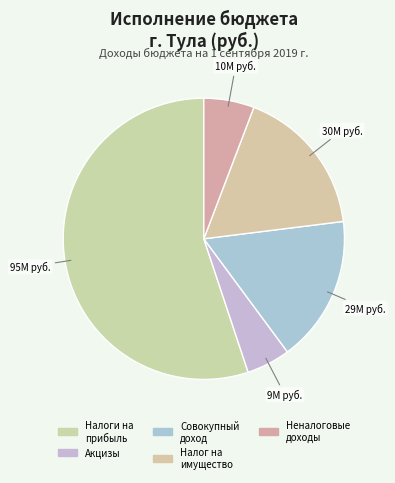

How many slices are in this pie chart?

5